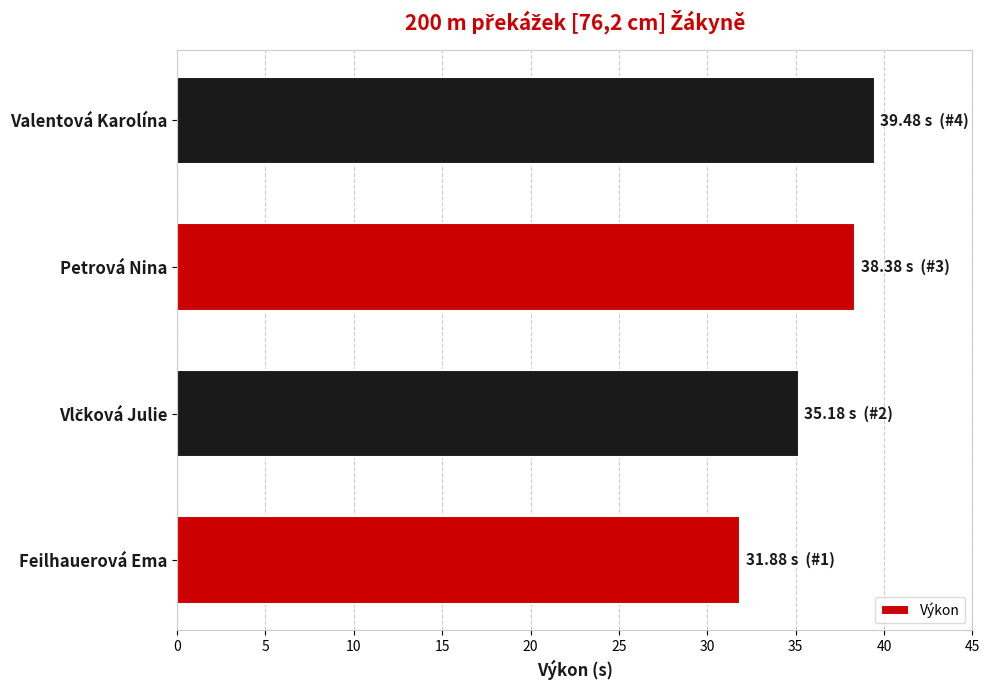

The chart shows a value of 39.5 at Valentová Karolína. True or false?

True